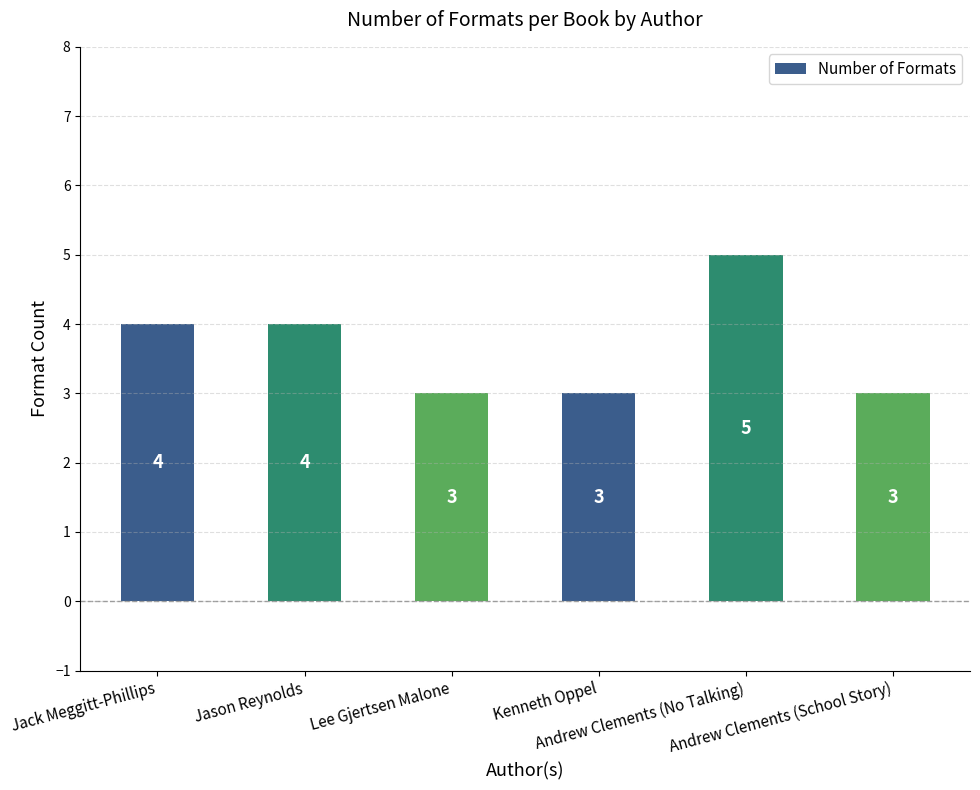

Does the chart contain any negative values?

No